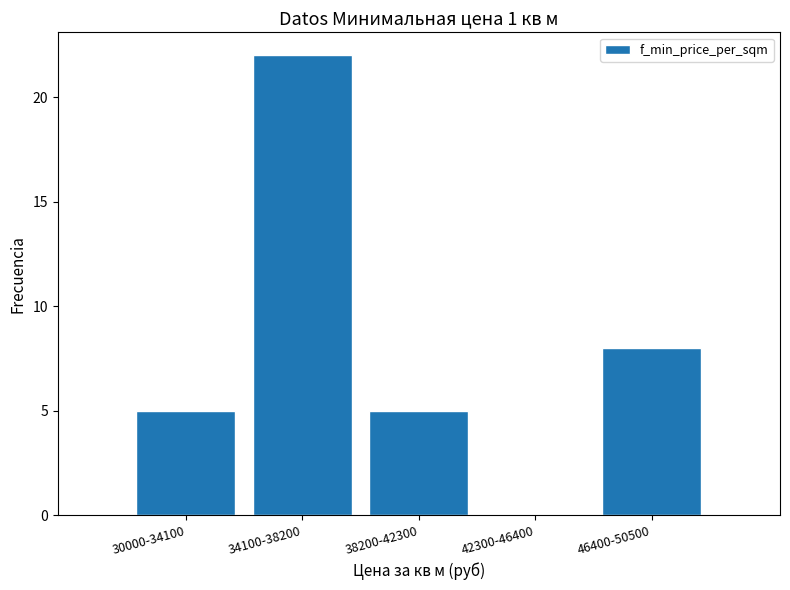

Reading right to left, what are all the values shown in this chart?

46400-50500=8	42300-46400=0	38200-42300=5	34100-38200=22	30000-34100=5